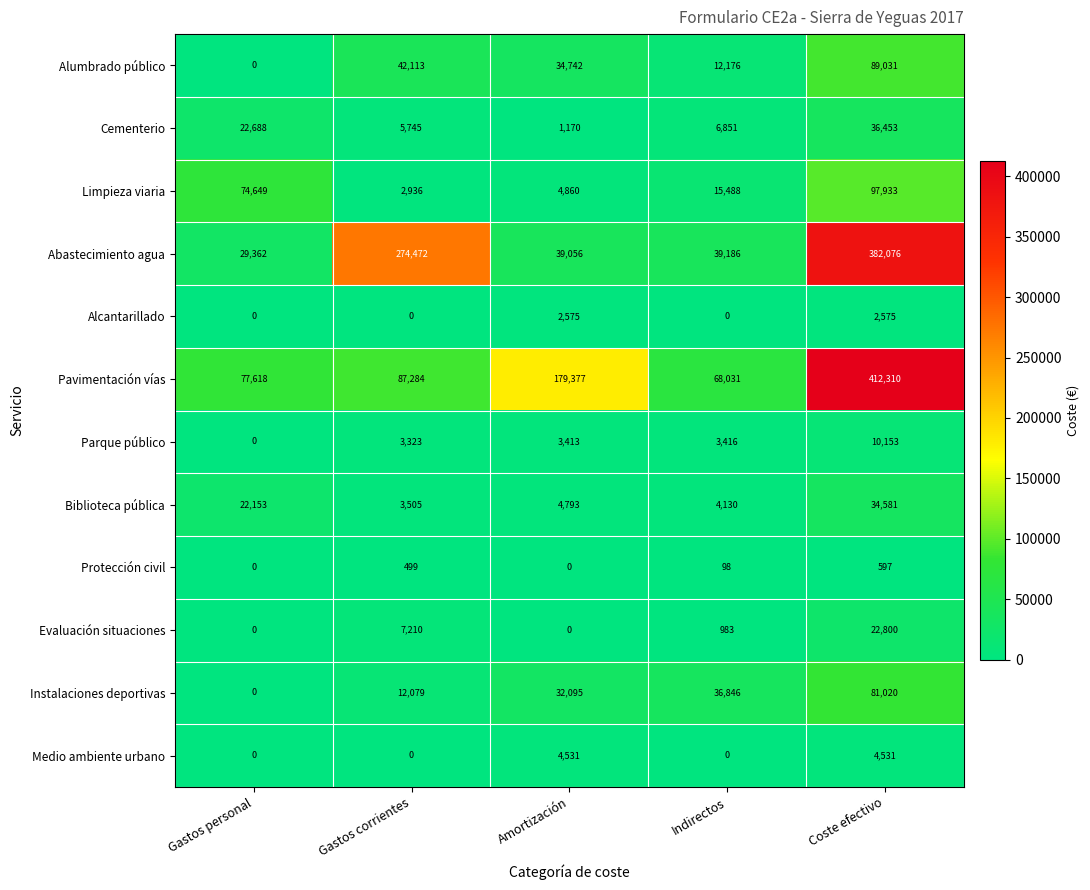

Where is Abastecimiento agua nearest to the value 205719?

Gastos corrientes